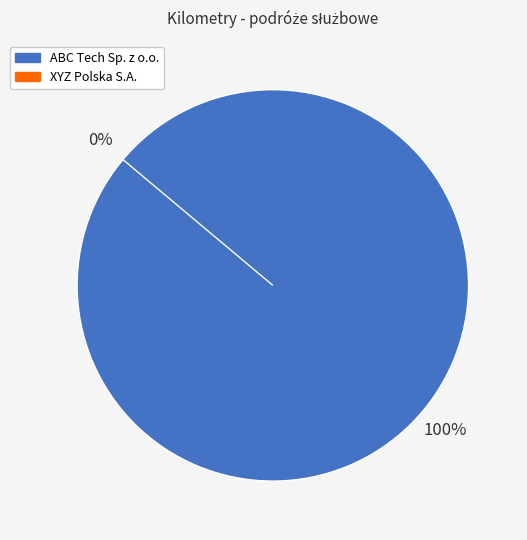

To the nearest percent, what is the difference between the largest and smallest slice percentages?

100%